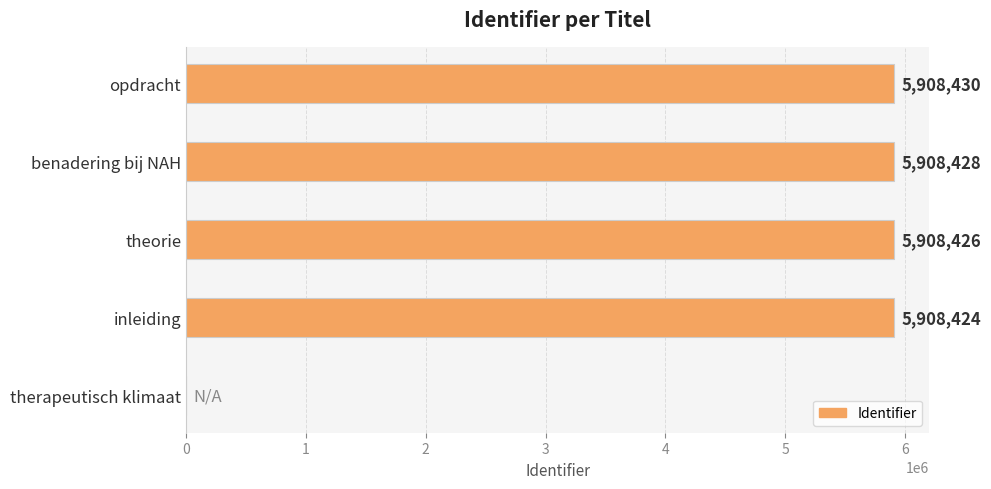

What is the approximate value at inleiding, to the nearest 50?

5908400